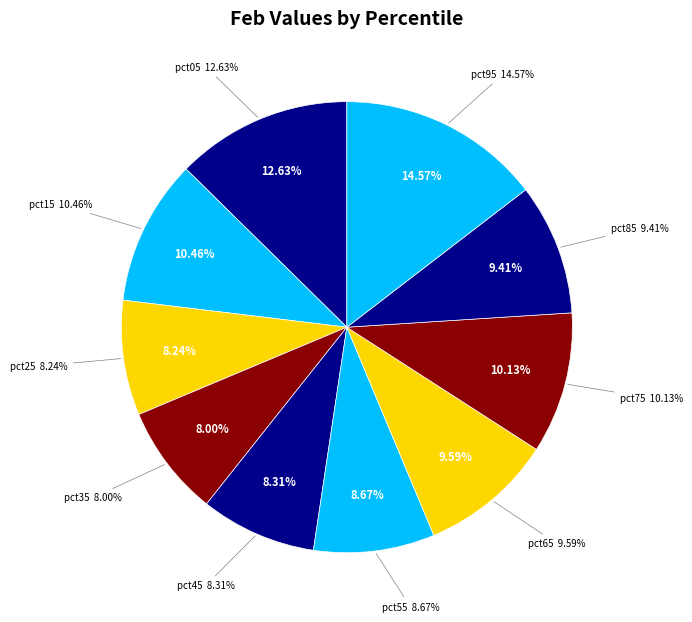

What percentage is the pct45 slice, to the nearest percent?

8%